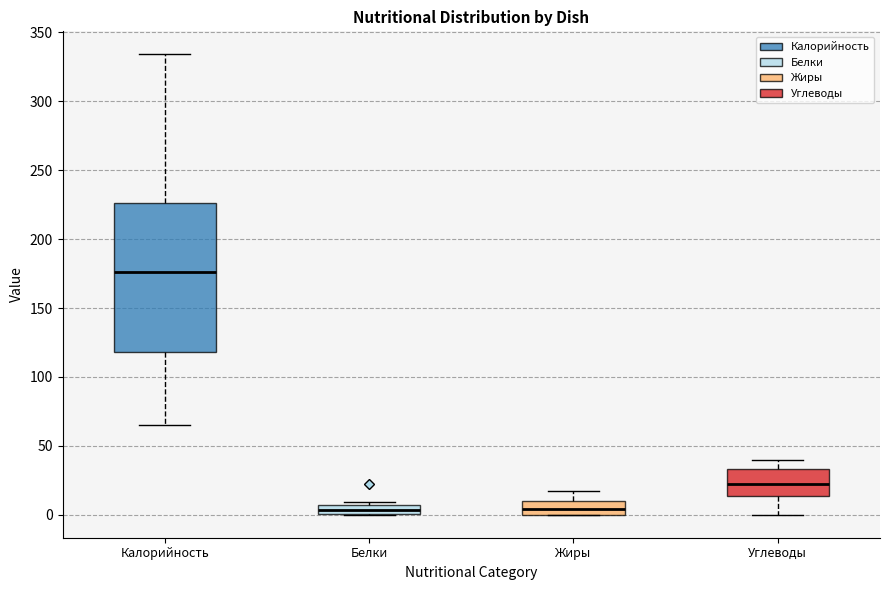

Comparing the boxes themselves (not the whiskers), which one is the tallest?

Калорийность